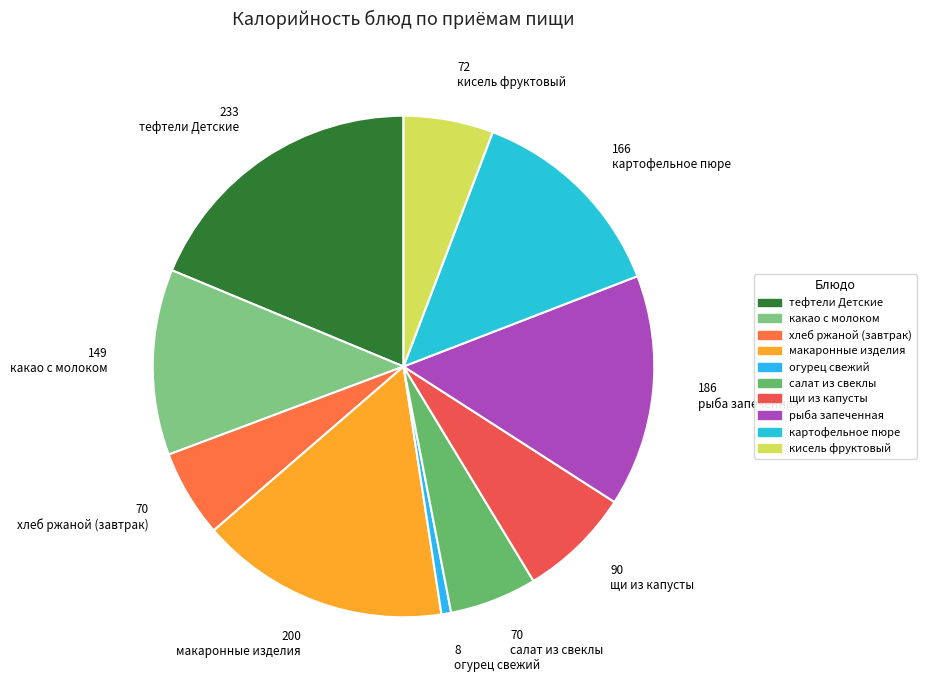

What portion of the pie excludes картофельное пюре?

86.7%